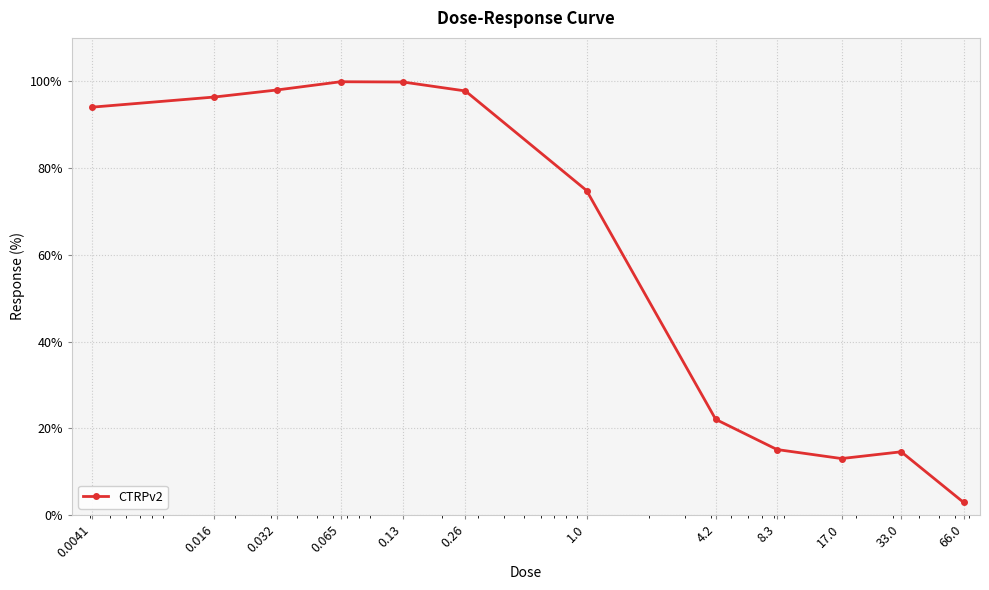

What is the minimum value shown in the chart?

2.9